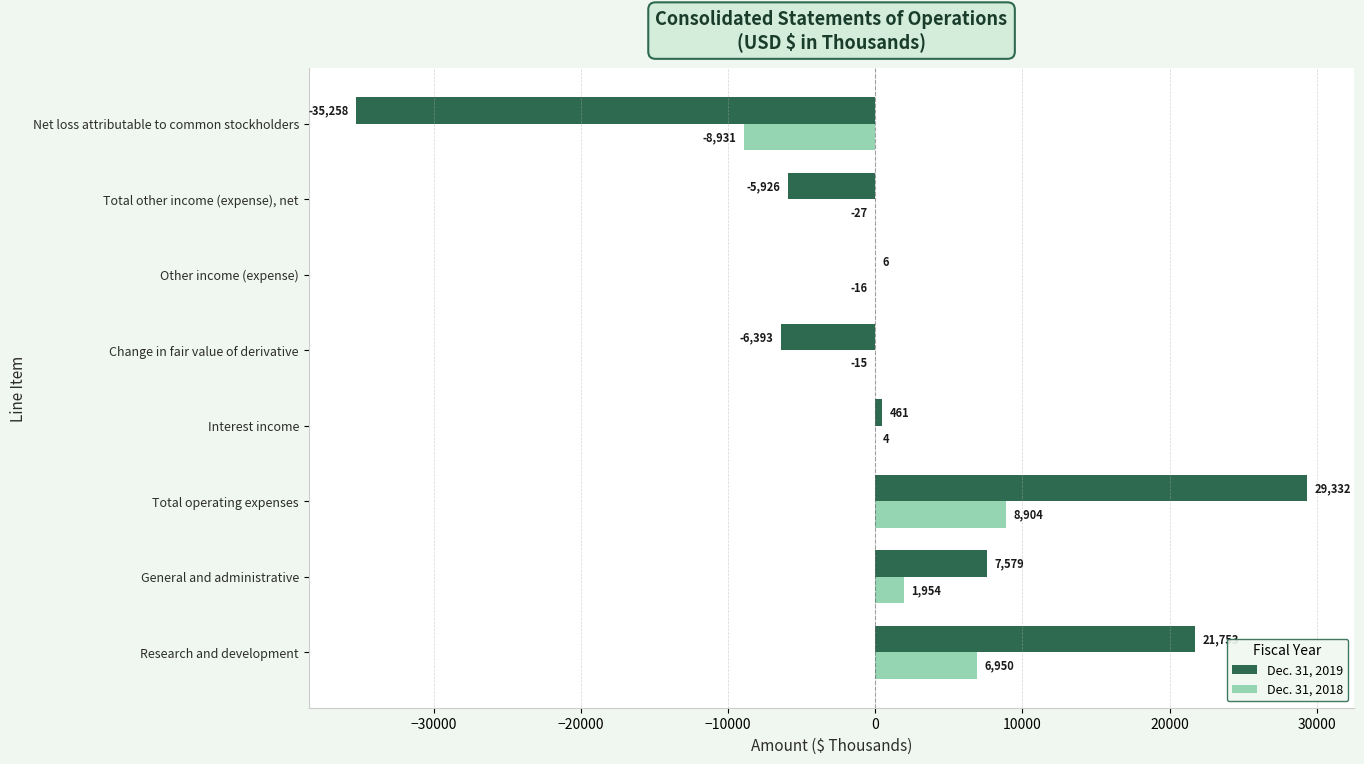

What are all the series names shown in the legend?

Dec. 31, 2019, Dec. 31, 2018